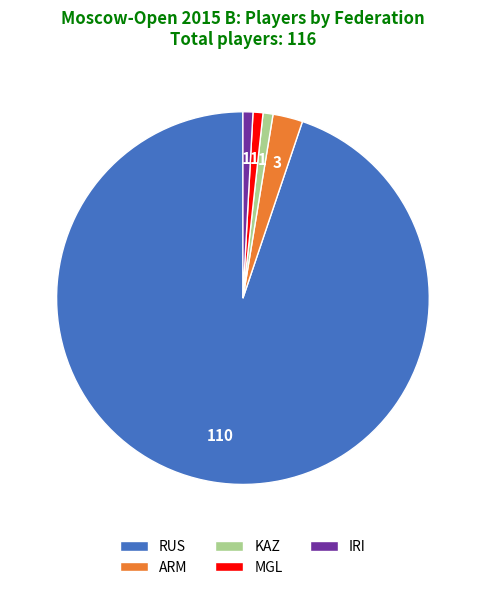

Does any single category account for the majority?

Yes